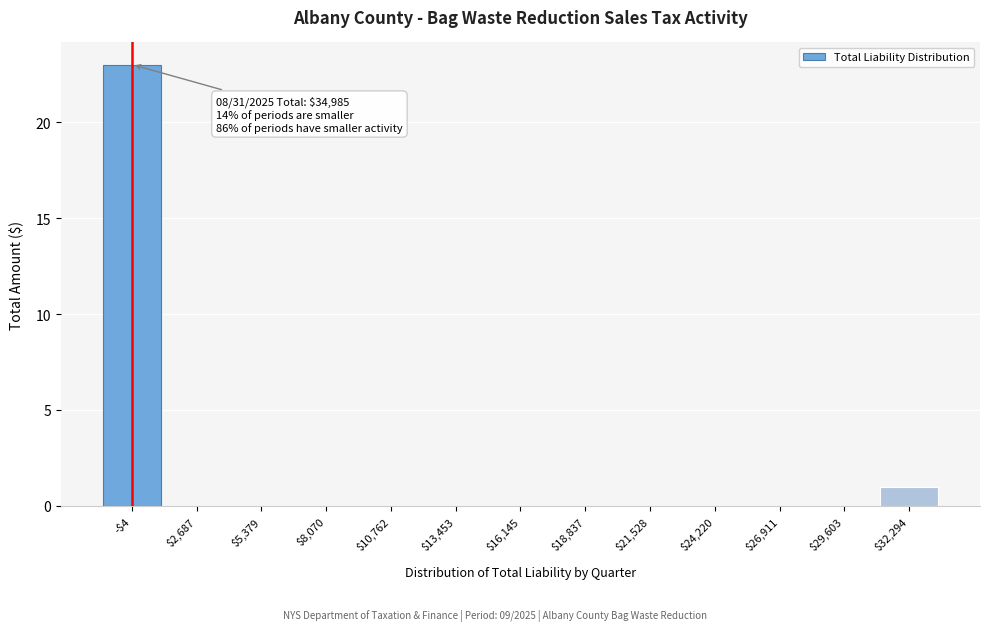

The chart shows a value of 0 at $2,687. True or false?

True